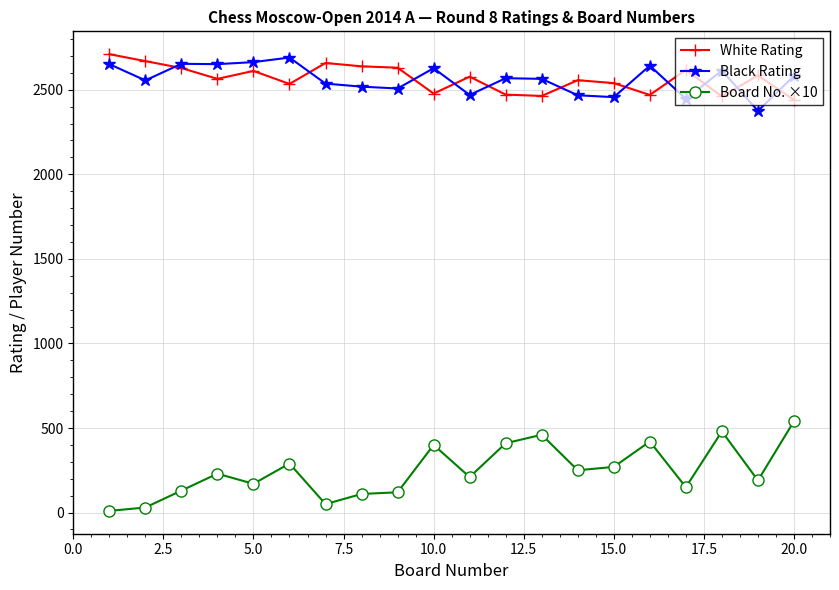

True or false: Black Rating and Board No. ×10 cross at least once.

False